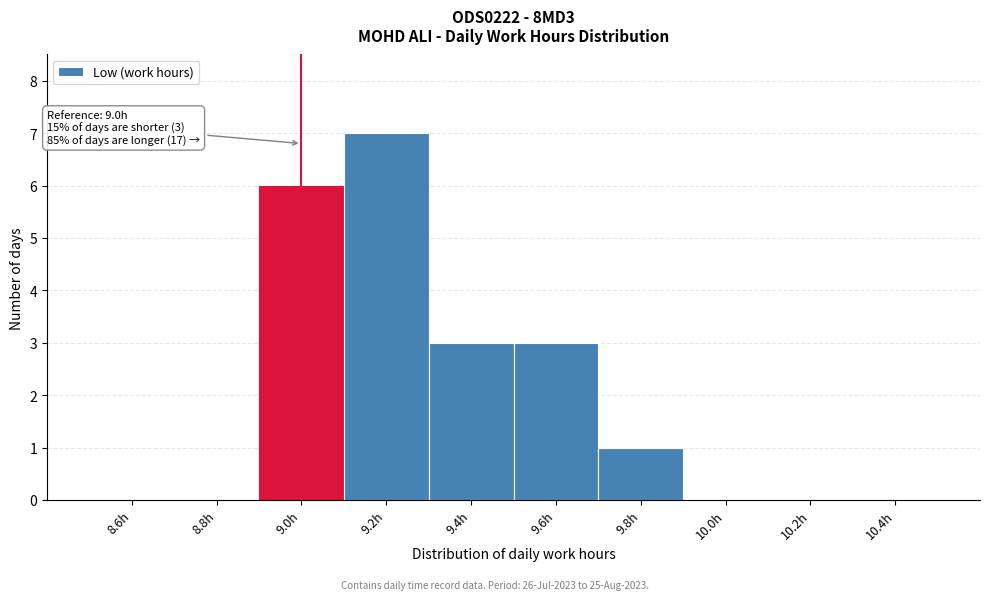

Which range on the x-axis has the tallest bar?

9.1 to 9.3